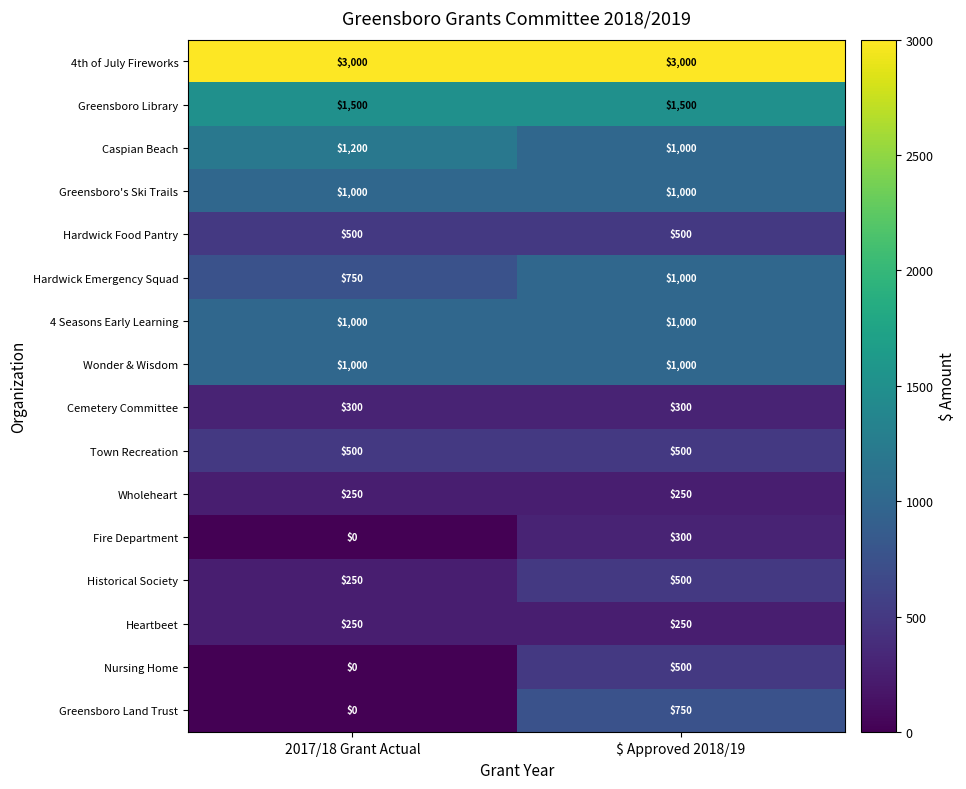

Is the value of Cemetery Committee at 2017/18 Grant Actual greater than the value of Greensboro Land Trust at $ Approved 2018/19?

No